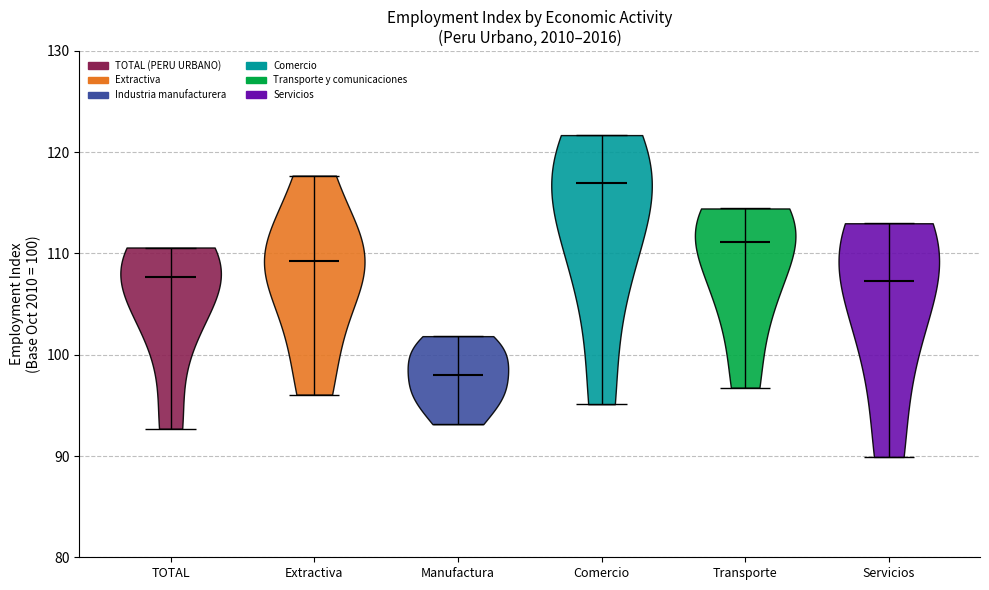

Reading left to right, read every violin against the y-axis: where its median line is, and the lowest and highest points it reaches. The values are not printed on the chart, so give them approximately, as read against the axis.

TOTAL: median line 108, lowest point 93, highest point 111
Extractiva: median line 109, lowest point 96, highest point 118
Manufactura: median line 98, lowest point 93, highest point 102
Comercio: median line 117, lowest point 95, highest point 122
Transporte: median line 111, lowest point 97, highest point 114
Servicios: median line 107, lowest point 90, highest point 113